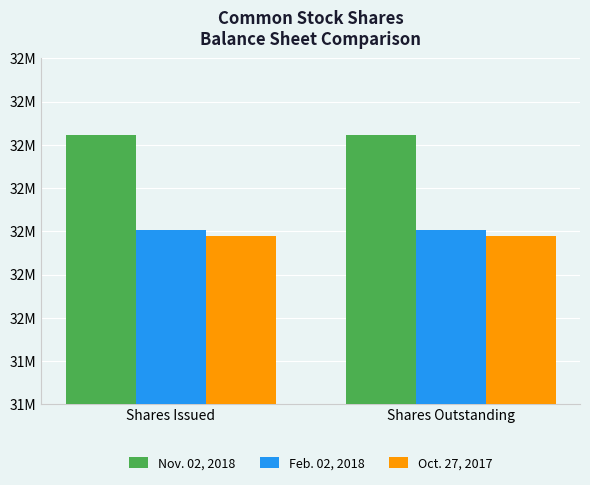

What is the average value of the Oct. 27, 2017 series?

32095021